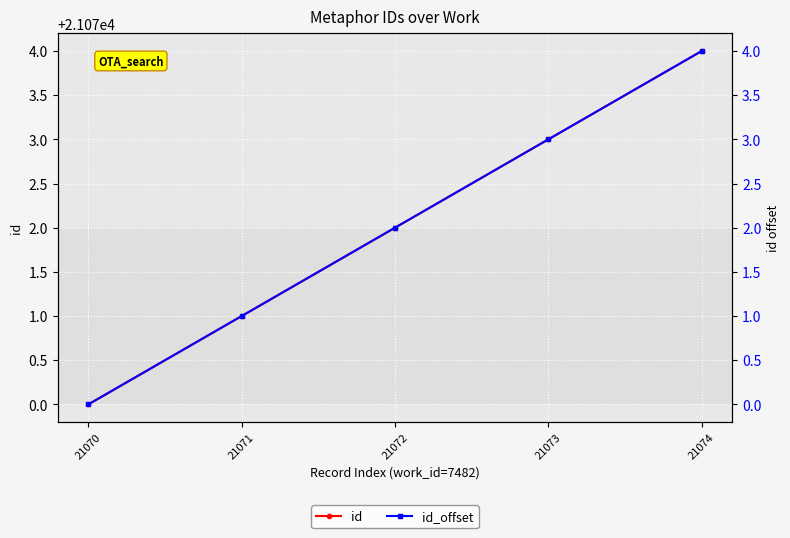

True or false: id and id_offset intersect in this chart.

False